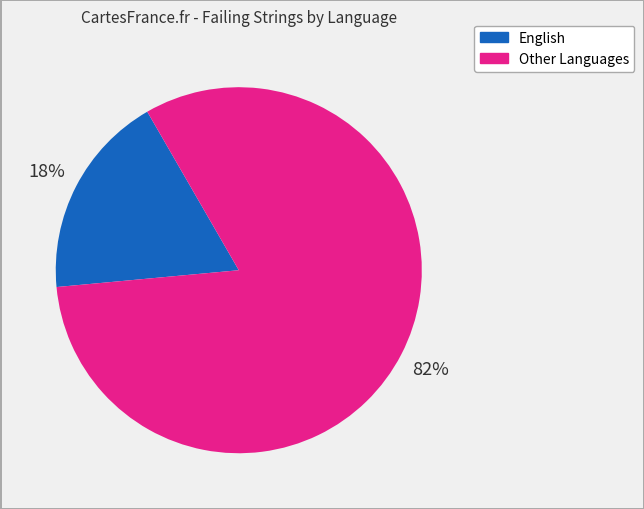

Is there any slice that represents more than half of the pie?

Yes